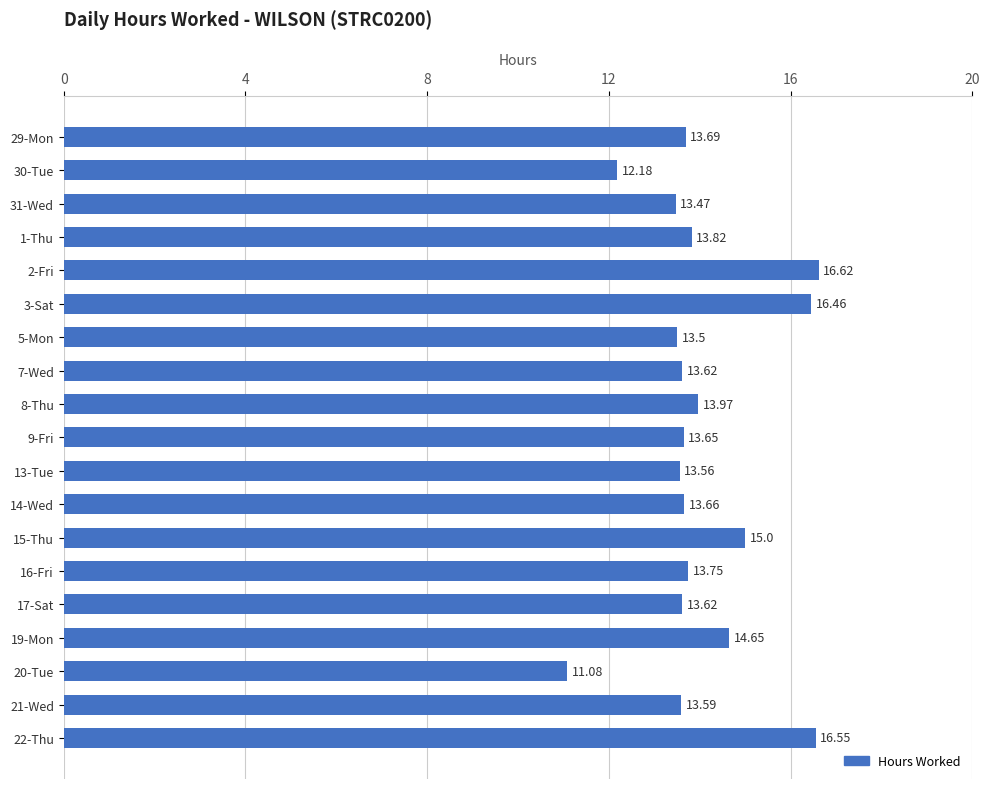

What is the change in value from 30-Tue to 17-Sat?

+1.4